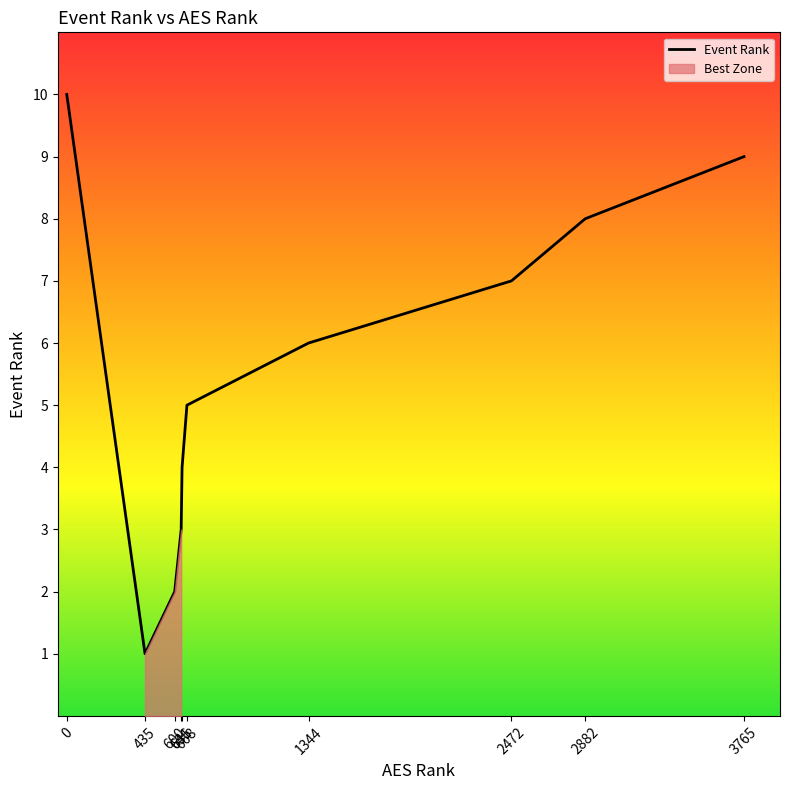

True or false: the data has more than 2 interior local peaks.

False